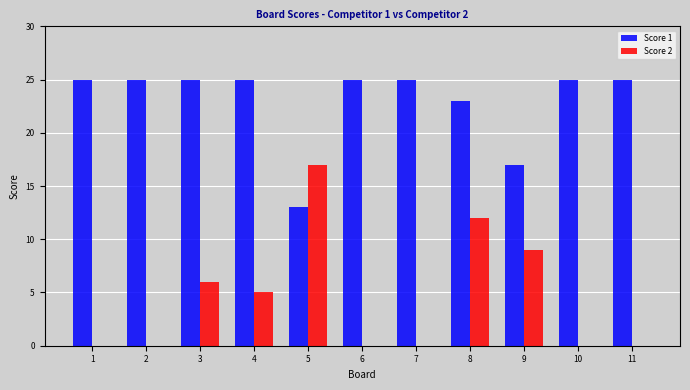

What is the sum of the Score 1 values at 7 and 11?

50